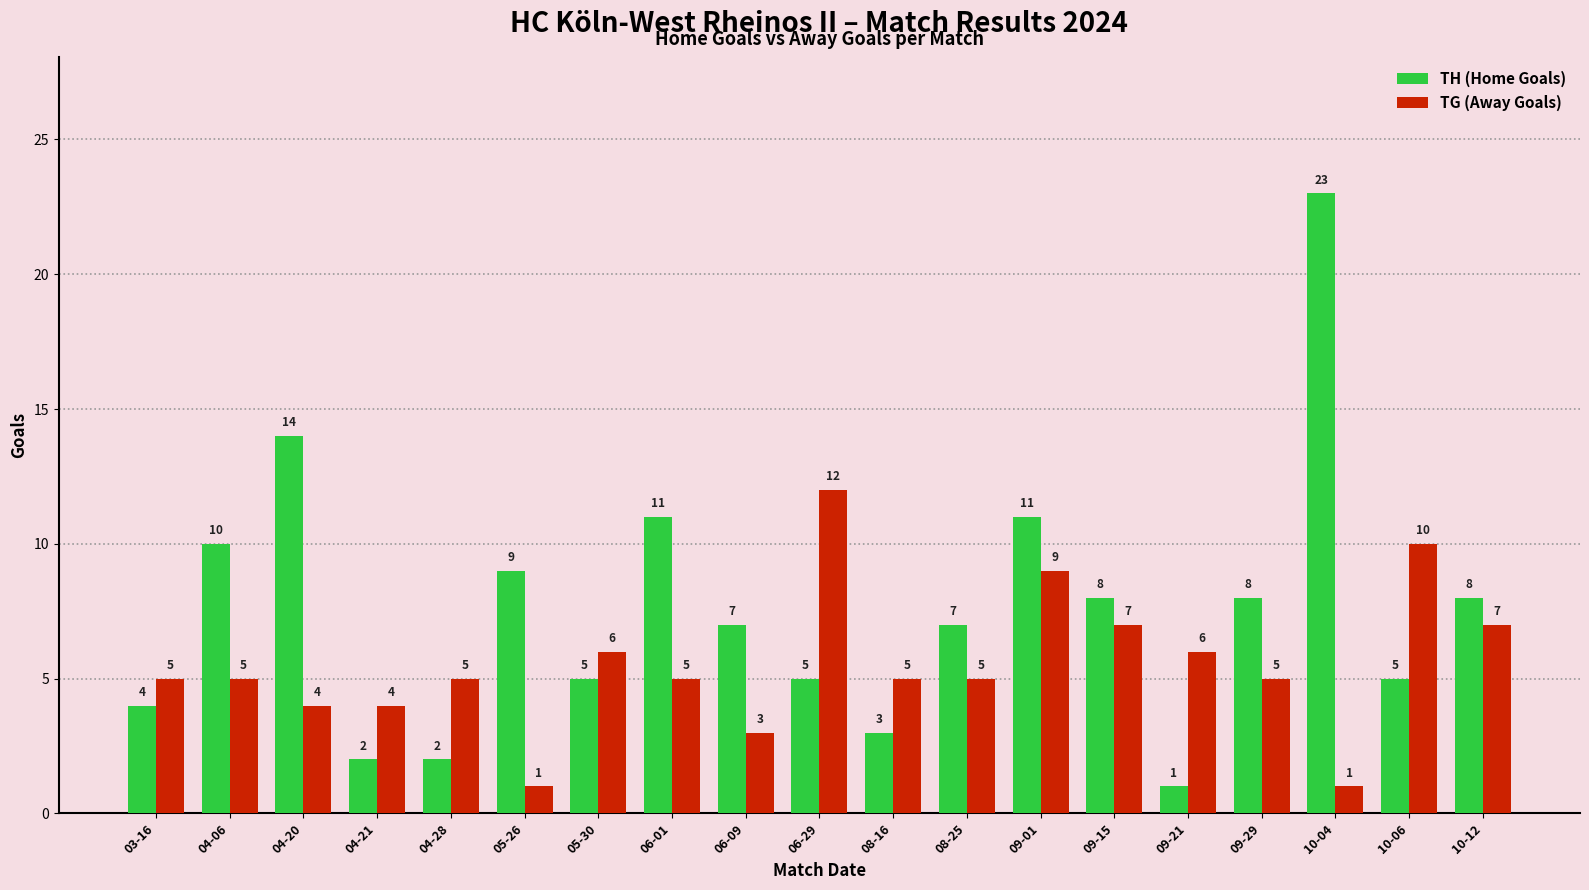

What is the difference between the highest and lowest values at 09-21?

5